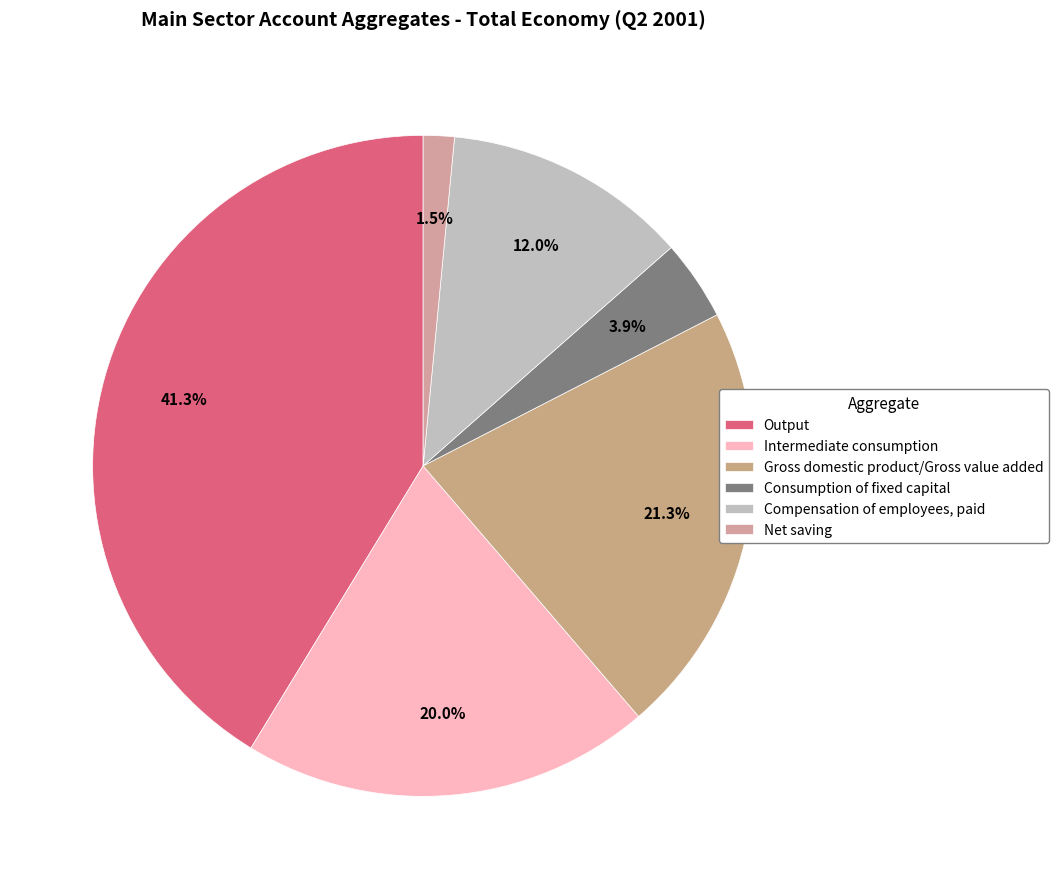

What percentage is the Net saving slice, to the nearest percent?

2%